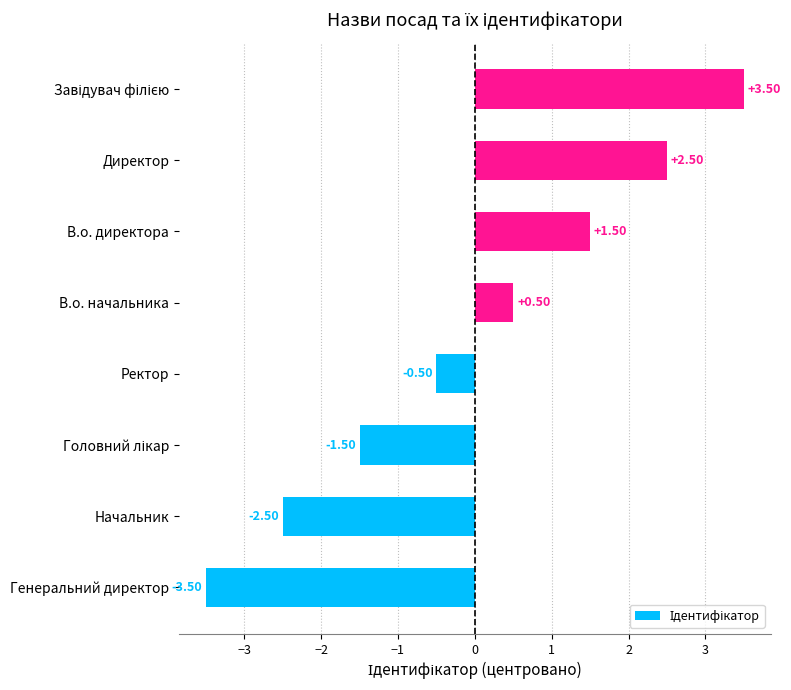

What is the difference between the values at В.о. директора and Генеральний директор?

5.0